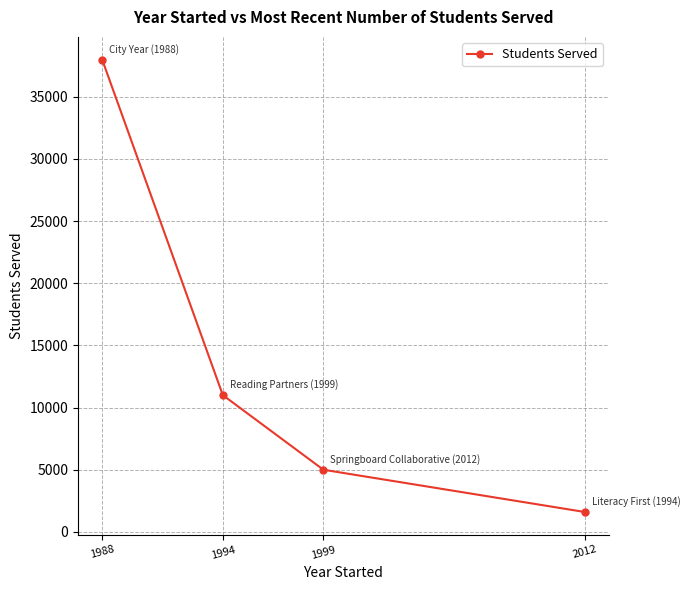

What is the minimum value shown in the chart?

1600